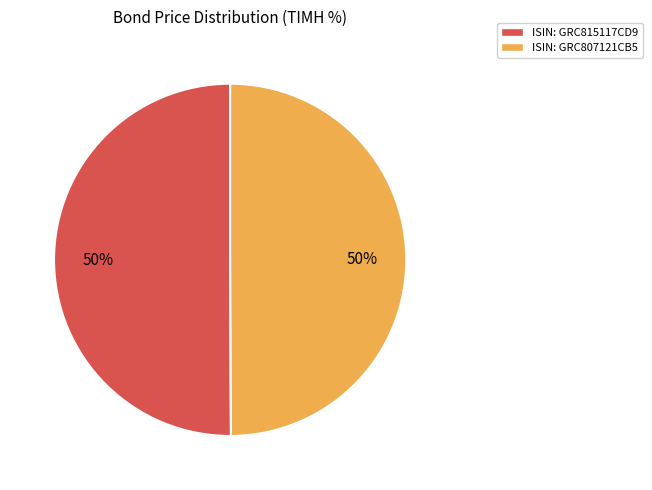

True or false: ISIN: GRC807121CB5 accounts for 50% of the total.

True